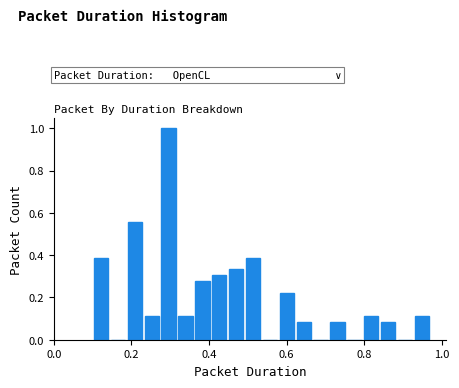

Around what value on the x-axis is the tallest bar? Give the approximate position of its centre, as read against the axis.

0.30